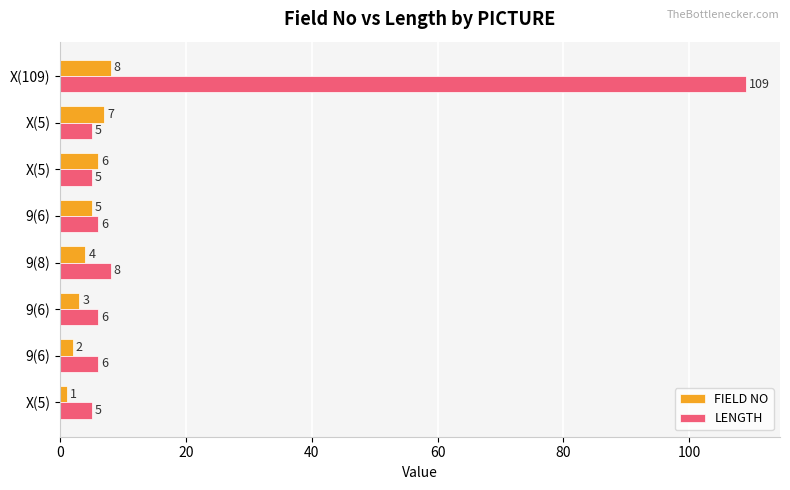

Count the number of data series in this chart.

2